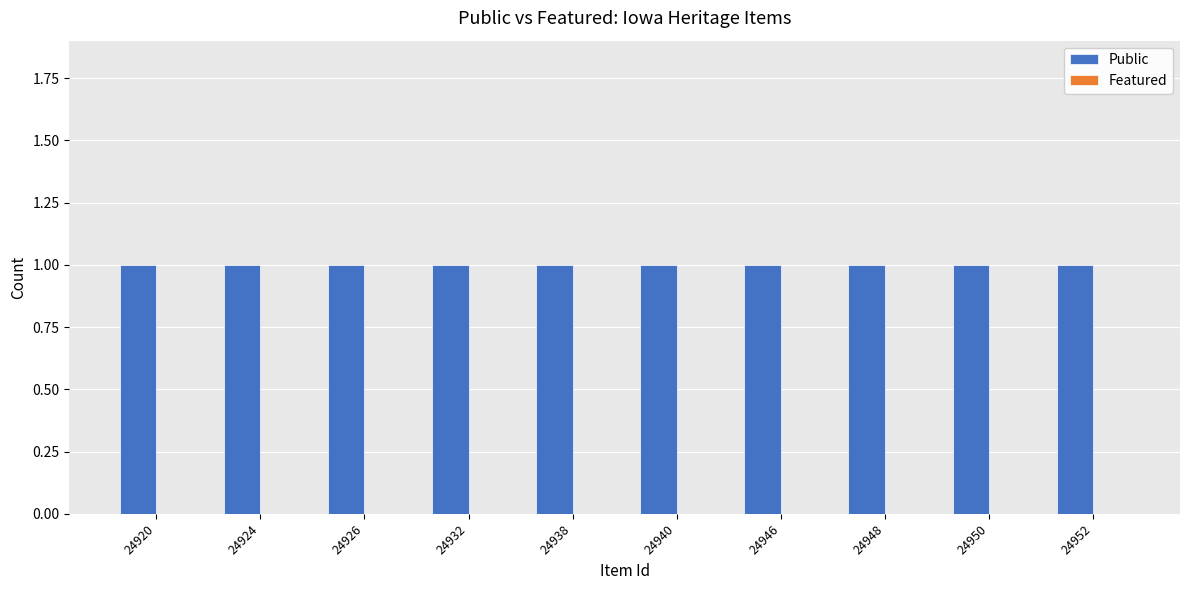

What are all the series names shown in the legend?

Public, Featured